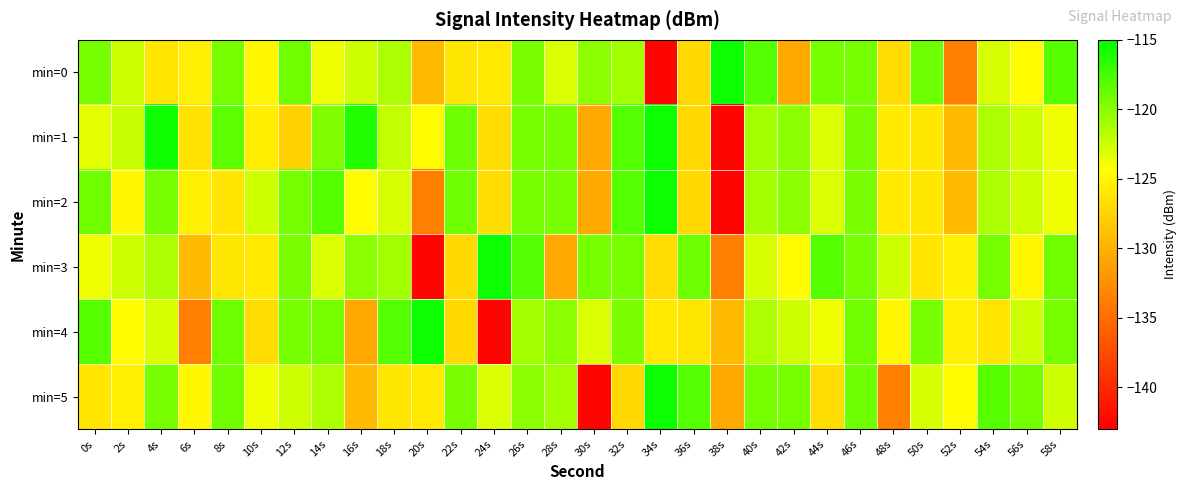

Reading right to left, what are all the values shown in this chart?

min=0: 58s=-118.1	56s=-124.5	54s=-122.9	52s=-133.7	50s=-119.0	48s=-126.8	46s=-119.4	44s=-119.3	42s=-130.6	40s=-118.1	38s=-115.5	36s=-127.1	34s=-142.6	32s=-120.9	30s=-120.2	28s=-123.0	26s=-119.5	24s=-125.9	22s=-126.1	20s=-129.3	18s=-121.3	16s=-122.5	14s=-123.8	12s=-119.2	10s=-124.9	8s=-119.4	6s=-125.4	4s=-126.2	2s=-122.5	0s=-119.3
min=1: 58s=-123.8	56s=-122.5	54s=-121.3	52s=-129.3	50s=-126.1	48s=-125.9	46s=-119.5	44s=-123.0	42s=-120.2	40s=-120.9	38s=-142.6	36s=-127.1	34s=-115.5	32s=-118.1	30s=-130.6	28s=-119.3	26s=-119.4	24s=-126.8	22s=-119.0	20s=-124.5	18s=-122.1	16s=-116.2	14s=-119.7	12s=-127.7	10s=-125.6	8s=-118.4	6s=-126.4	4s=-115.5	2s=-122.3	0s=-123.4
min=2: 58s=-123.8	56s=-122.5	54s=-121.3	52s=-129.3	50s=-126.1	48s=-125.9	46s=-119.5	44s=-123.0	42s=-120.2	40s=-120.9	38s=-142.6	36s=-127.1	34s=-115.5	32s=-118.1	30s=-130.6	28s=-119.3	26s=-119.4	24s=-126.8	22s=-119.0	20s=-133.7	18s=-122.9	16s=-124.5	14s=-118.1	12s=-119.3	10s=-122.5	8s=-126.2	6s=-125.4	4s=-119.4	2s=-124.9	0s=-119.2
min=3: 58s=-119.2	56s=-124.9	54s=-119.4	52s=-125.4	50s=-126.2	48s=-122.5	46s=-119.3	44s=-118.1	42s=-124.5	40s=-122.9	38s=-133.7	36s=-119.0	34s=-126.8	32s=-119.4	30s=-119.3	28s=-130.6	26s=-118.1	24s=-115.5	22s=-127.1	20s=-142.6	18s=-120.9	16s=-120.2	14s=-123.0	12s=-119.5	10s=-125.9	8s=-126.1	6s=-129.3	4s=-121.3	2s=-122.5	0s=-123.8
min=4: 58s=-119.3	56s=-122.5	54s=-126.2	52s=-125.4	50s=-119.4	48s=-124.9	46s=-119.2	44s=-123.8	42s=-122.5	40s=-121.3	38s=-129.3	36s=-126.1	34s=-125.9	32s=-119.5	30s=-123.0	28s=-120.2	26s=-120.9	24s=-142.6	22s=-127.1	20s=-115.5	18s=-118.1	16s=-130.6	14s=-119.3	12s=-119.4	10s=-126.8	8s=-119.0	6s=-133.7	4s=-122.9	2s=-124.5	0s=-118.1
min=5: 58s=-122.5	56s=-119.3	54s=-118.1	52s=-124.5	50s=-122.9	48s=-133.7	46s=-119.0	44s=-126.8	42s=-119.4	40s=-119.3	38s=-130.6	36s=-118.1	34s=-115.5	32s=-127.1	30s=-142.6	28s=-120.9	26s=-120.2	24s=-123.0	22s=-119.5	20s=-125.9	18s=-126.1	16s=-129.3	14s=-121.3	12s=-122.5	10s=-123.8	8s=-119.2	6s=-124.9	4s=-119.4	2s=-125.4	0s=-126.2